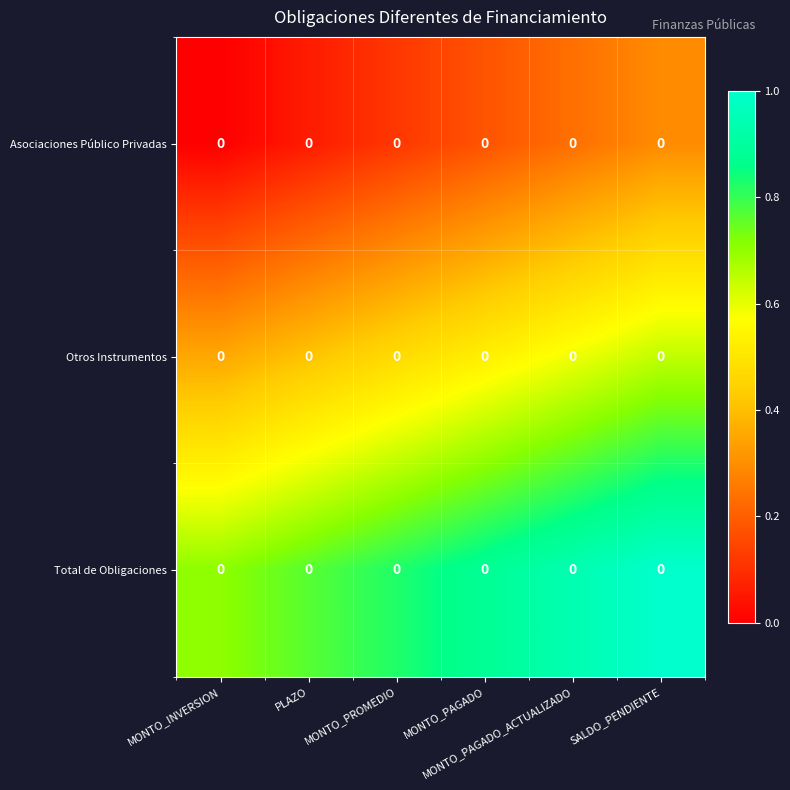

What is the total value across all series at MONTO_PAGADO?

1.6